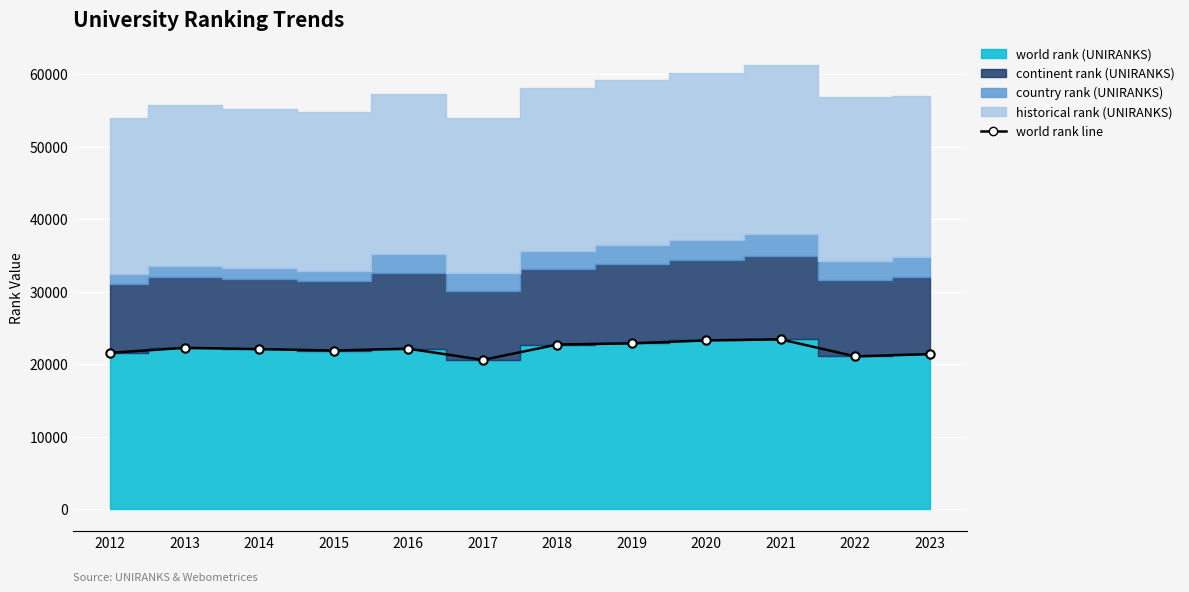

How many points are lower than both their immediate neighbors (excluding endpoints)?

3